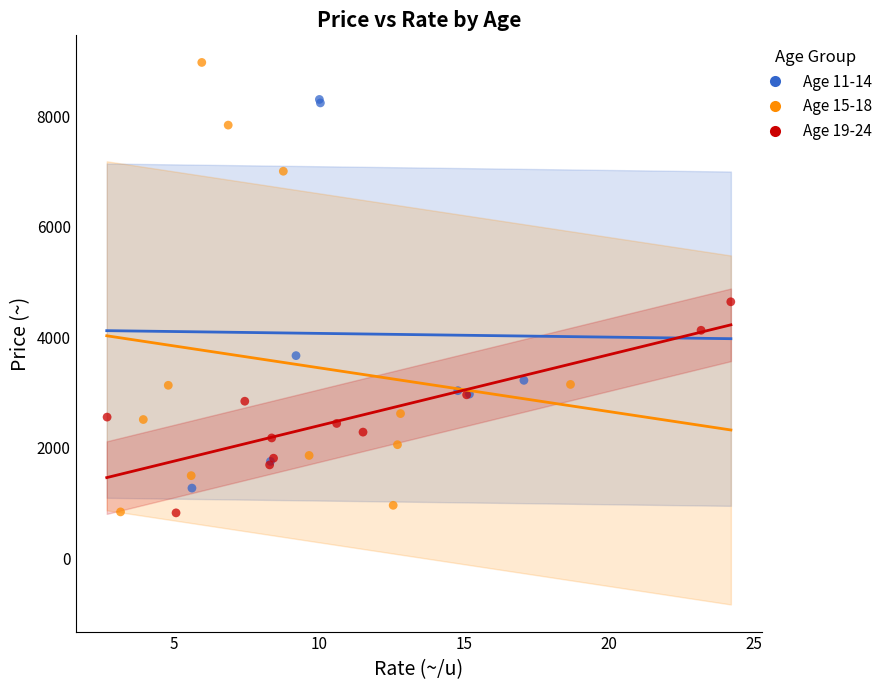

What are all the series names shown in the legend?

Age 11-14, Age 15-18, Age 19-24